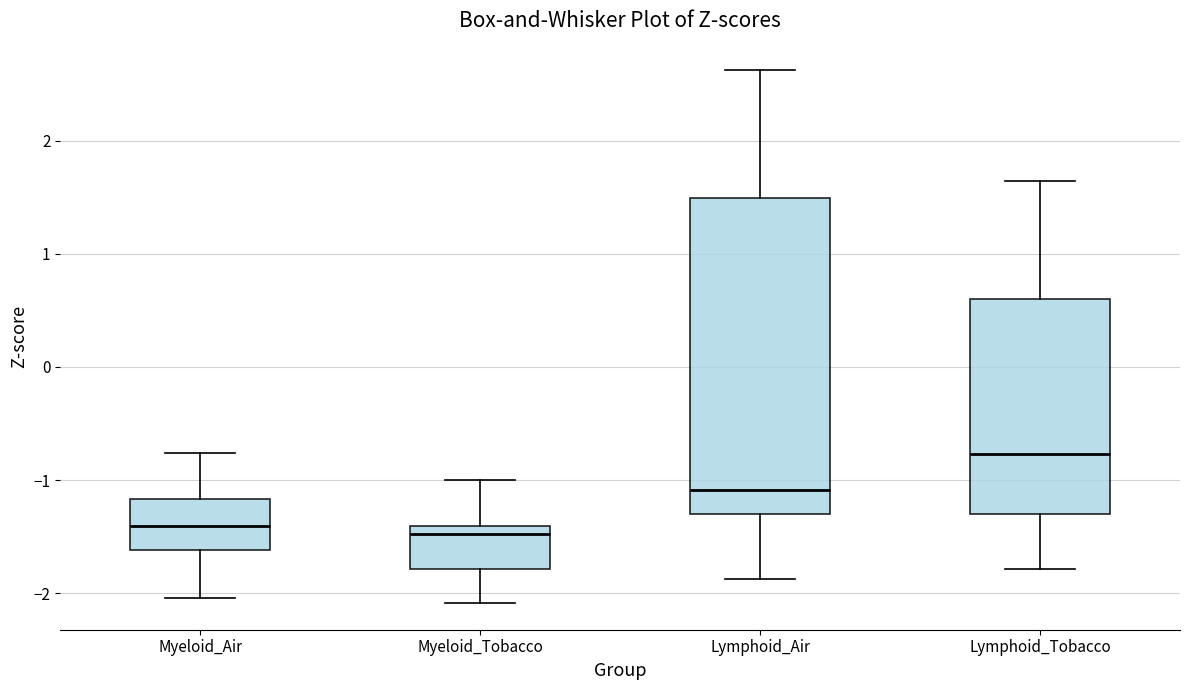

Which box has the highest median line?

Lymphoid_Tobacco